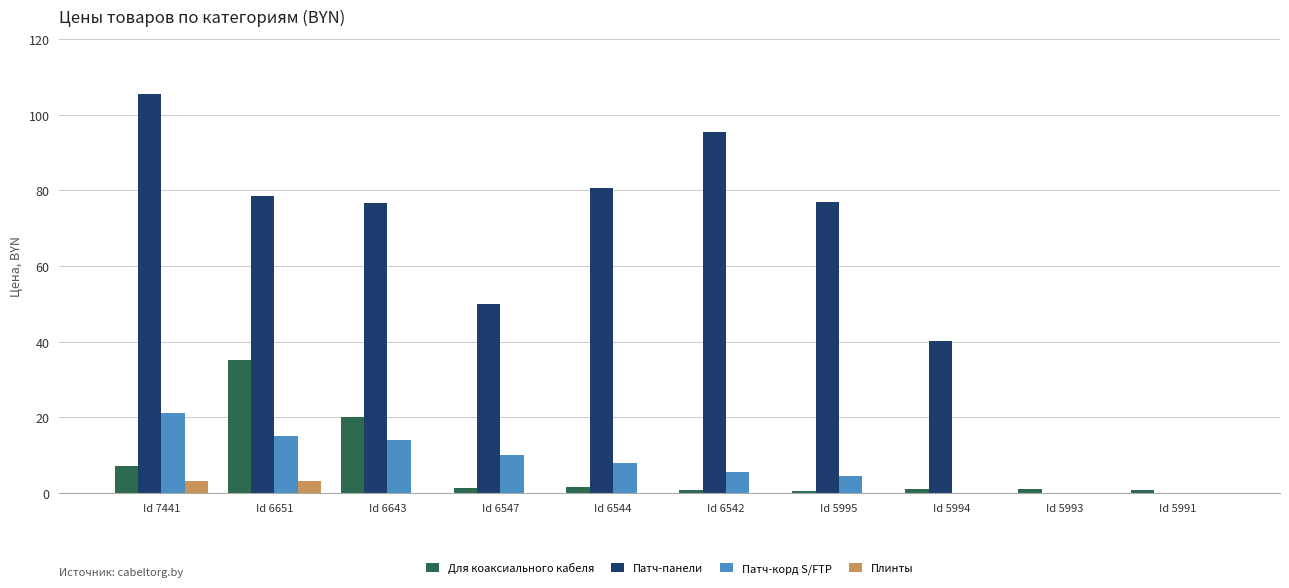

Where does the Для коаксиального кабеля series first go above 1?

Id 7441